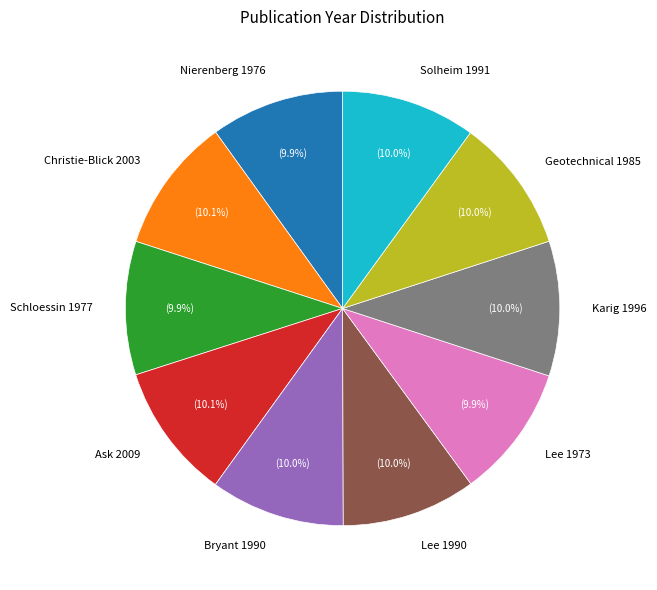

Do Lee 1990 and Christie-Blick 2003 together represent more than half of the pie?

No